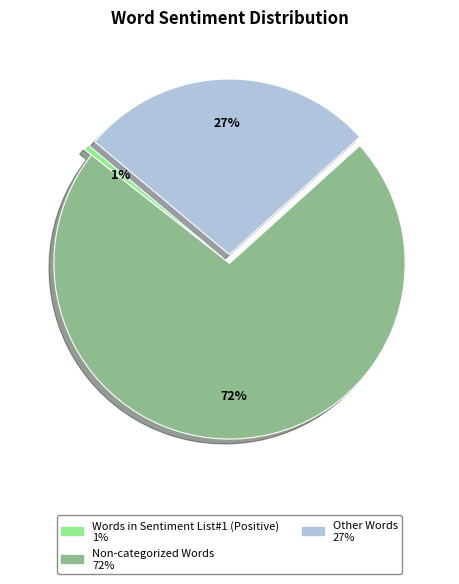

Is there any slice that represents more than half of the pie?

Yes